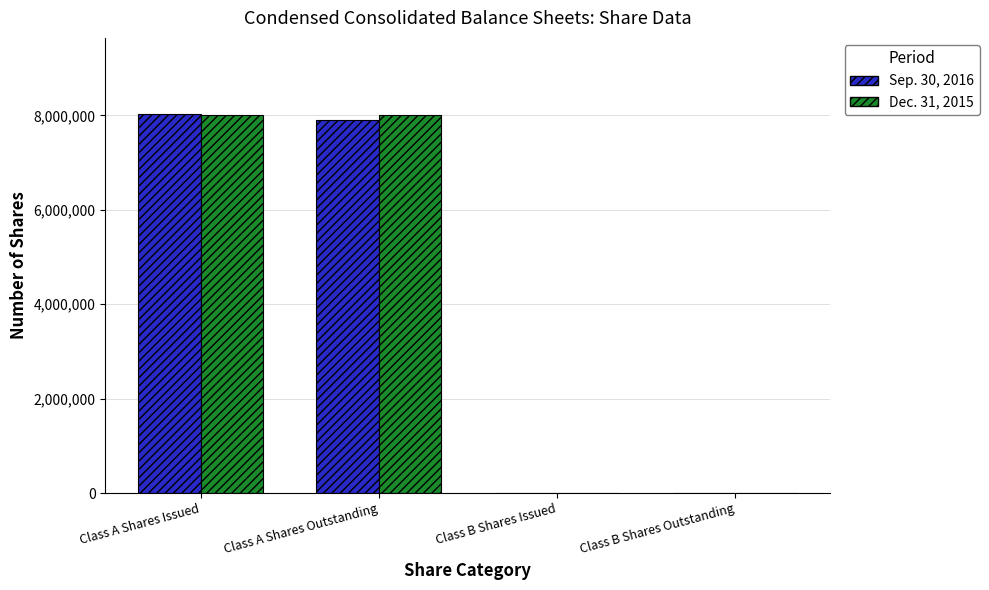

Is it true that Sep. 30, 2016 equals 7911195 at Class A Shares Outstanding?

True